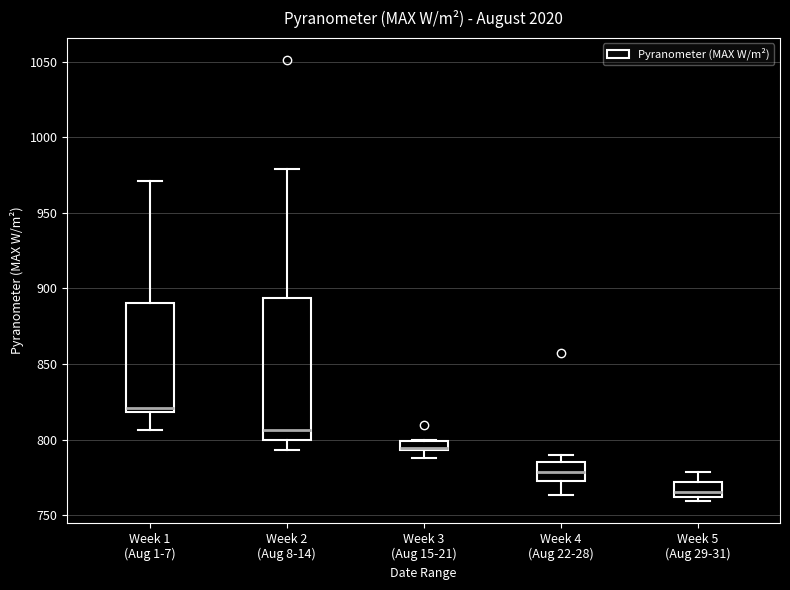

Which box has the highest median line?

Week 1 (Aug 1-7)